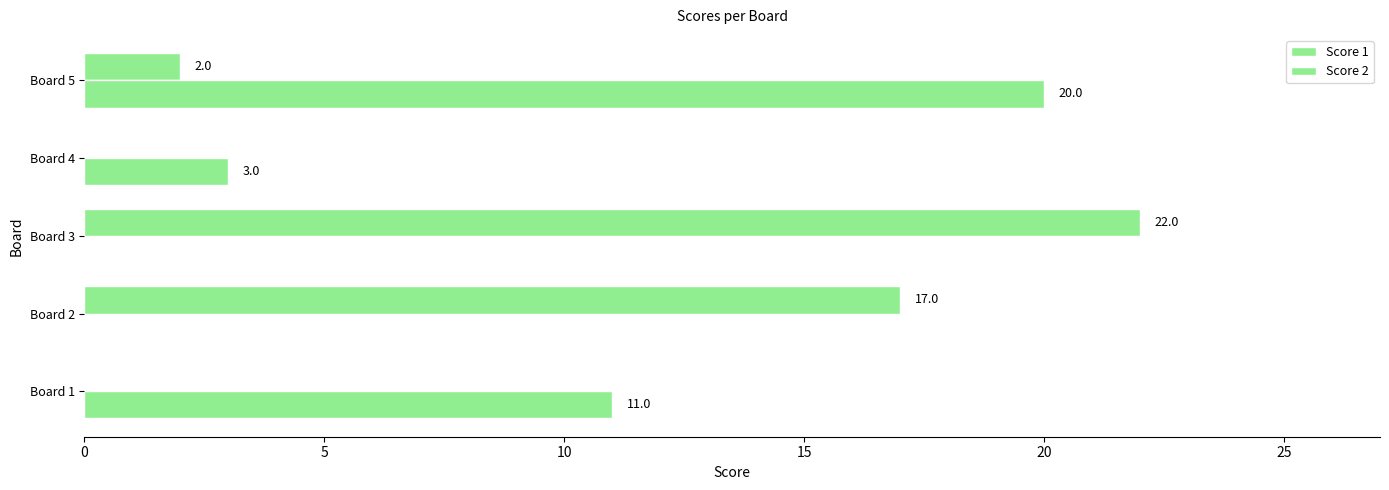

How many values in Score 1 are above zero?

3